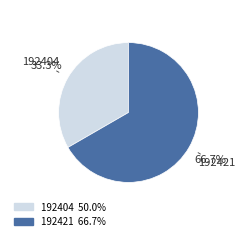

How many segments does this pie chart have?

2